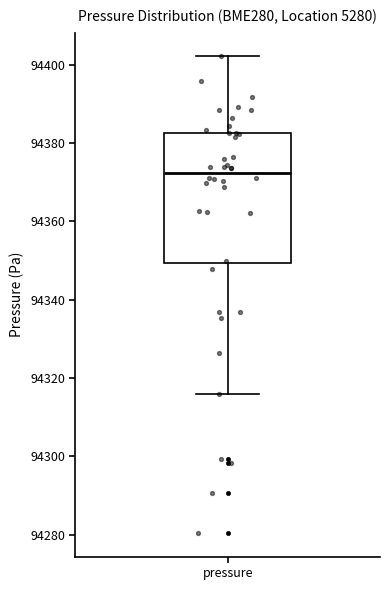

Read this box plot against the y-axis: the position of the median line, the range covered by the box, and the ends of both whiskers. The values are not printed on the chart, so give them approximately, as read against the axis.

median 94372, box 94350 to 94382, whiskers 94316 to 94402